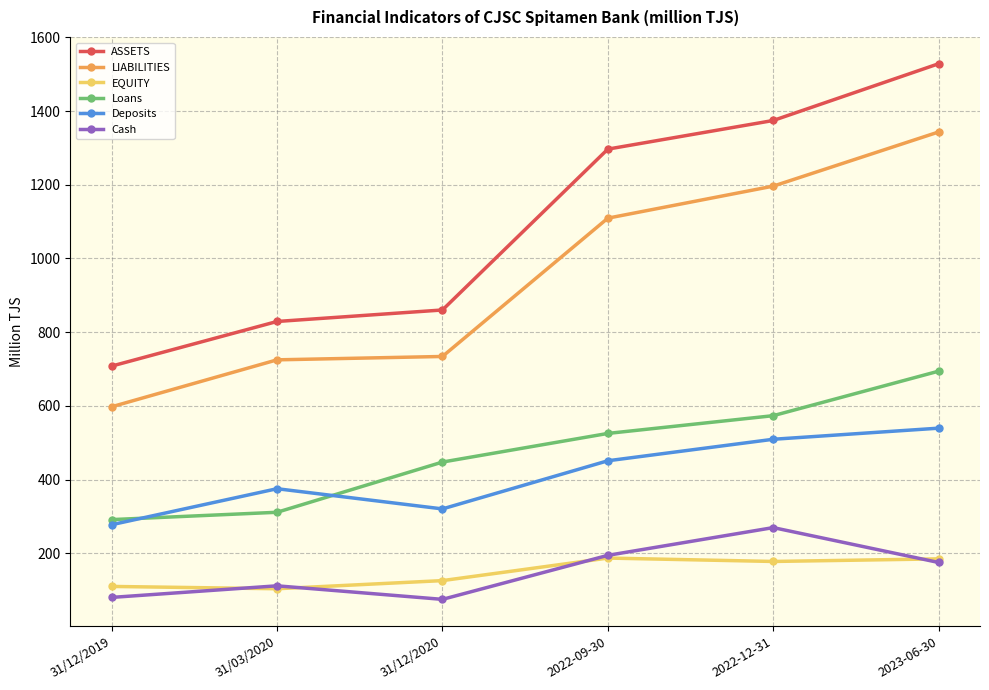

What is the label of the 4th point from the right?

31/12/2020